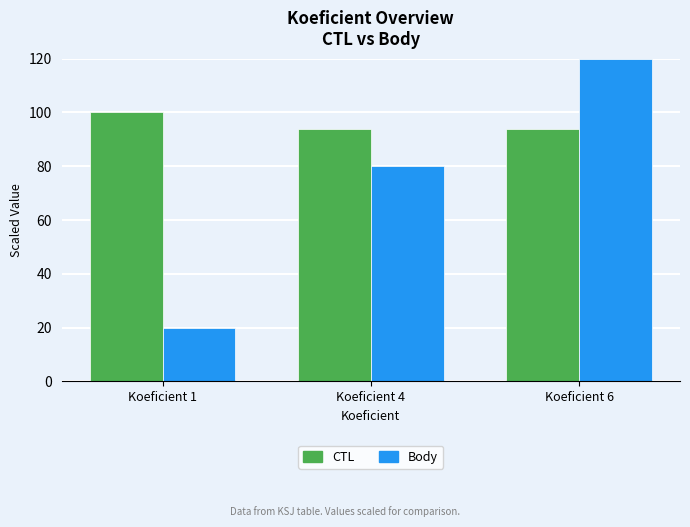

The value of Body at Koeficient 1 is 10.5. True or false?

False